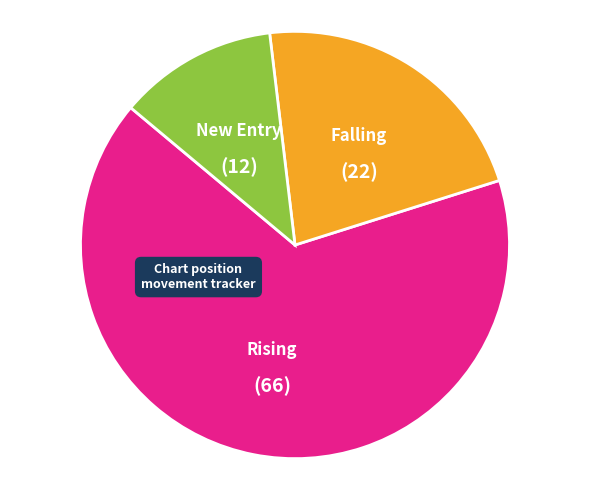

Is there any slice that represents more than half of the pie?

Yes